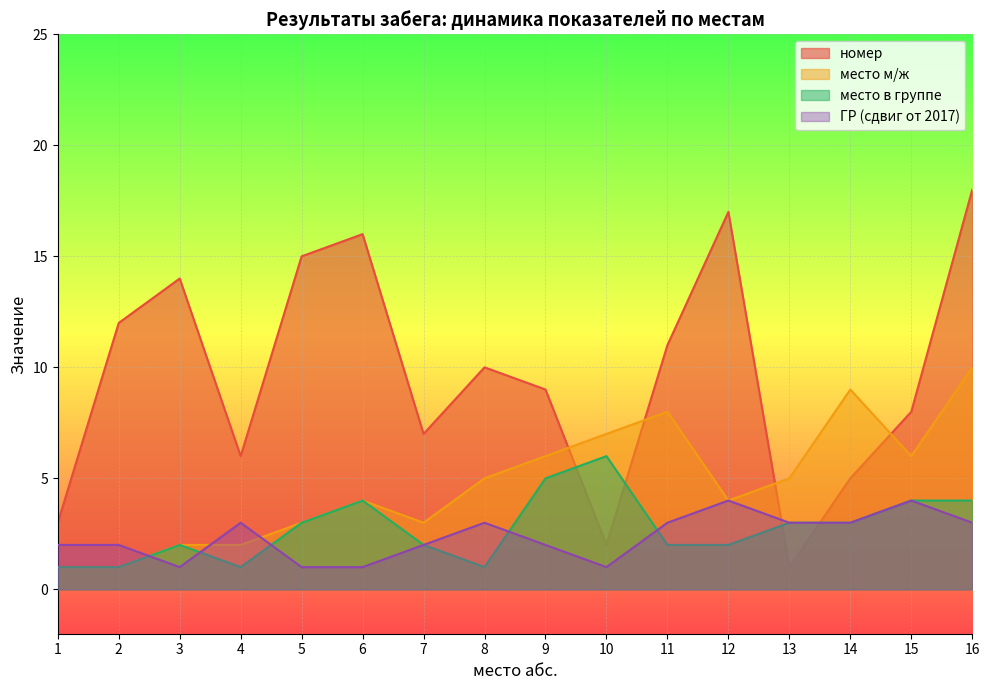

Reading right to left, what are all the values shown in this chart?

номер: 16=18	15=8	14=5	13=1	12=17	11=11	10=2	9=9	8=10	7=7	6=16	5=15	4=6	3=14	2=12	1=3
место м/ж: 16=10	15=6	14=9	13=5	12=4	11=8	10=7	9=6	8=5	7=3	6=4	5=3	4=2	3=2	2=1	1=1
место в группе: 16=4	15=4	14=3	13=3	12=2	11=2	10=6	9=5	8=1	7=2	6=4	5=3	4=1	3=2	2=1	1=1
ГР: 16=3	15=4	14=3	13=3	12=4	11=3	10=1	9=2	8=3	7=2	6=1	5=1	4=3	3=1	2=2	1=2